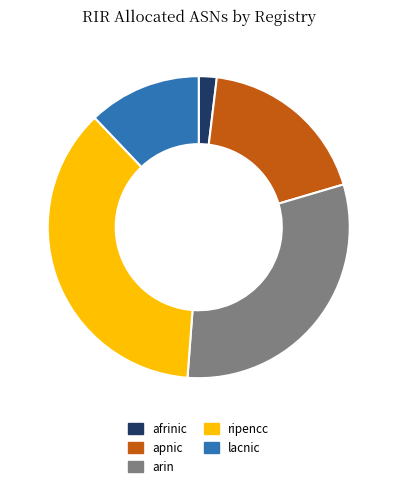

True or false: afrinic accounts for 9% of the total.

False